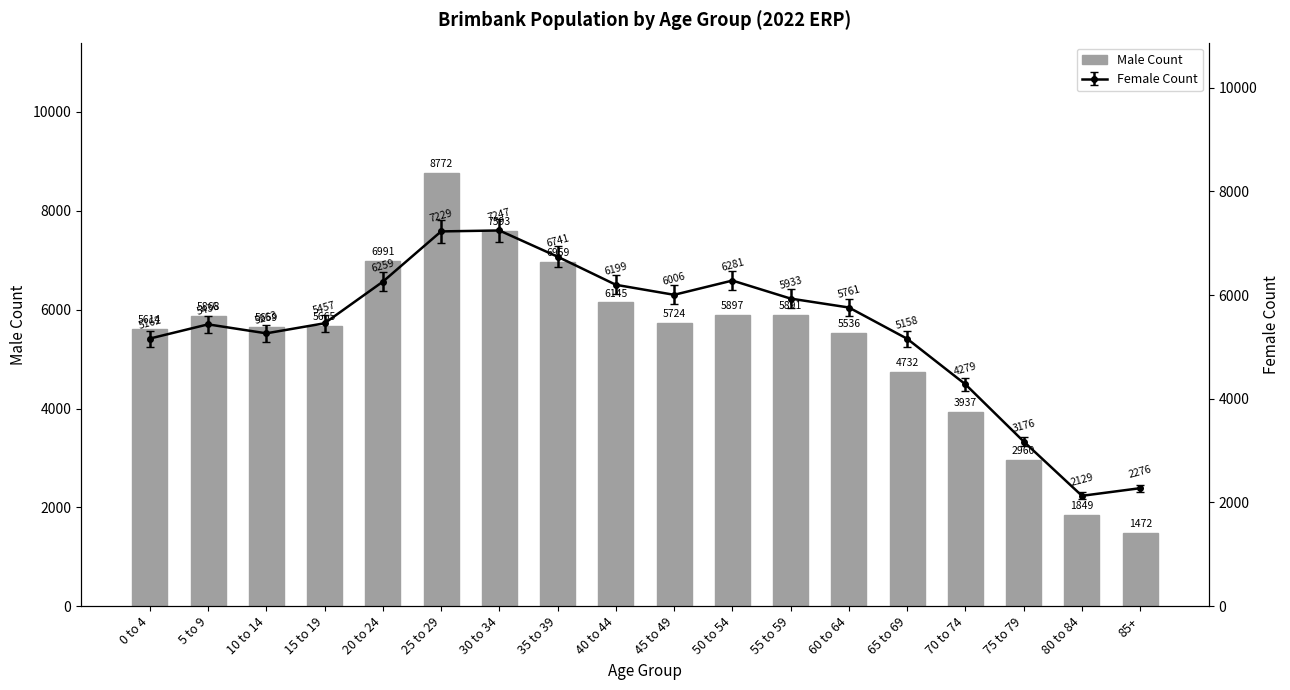

What is the smallest value displayed?

1472